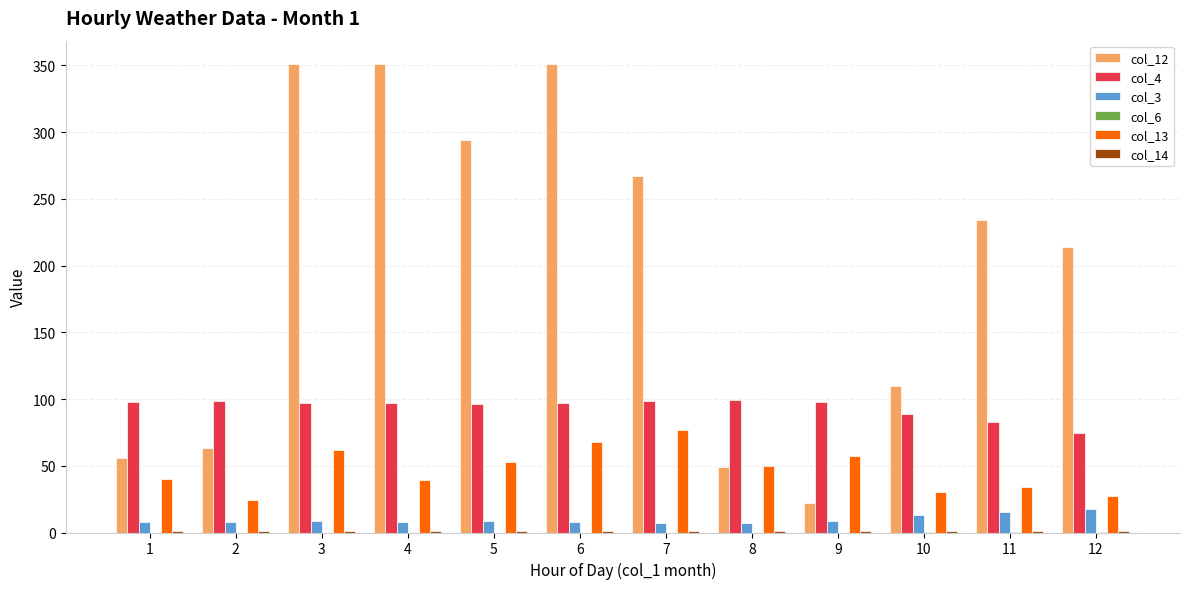

What is the average value of the col_4 series?

93.8